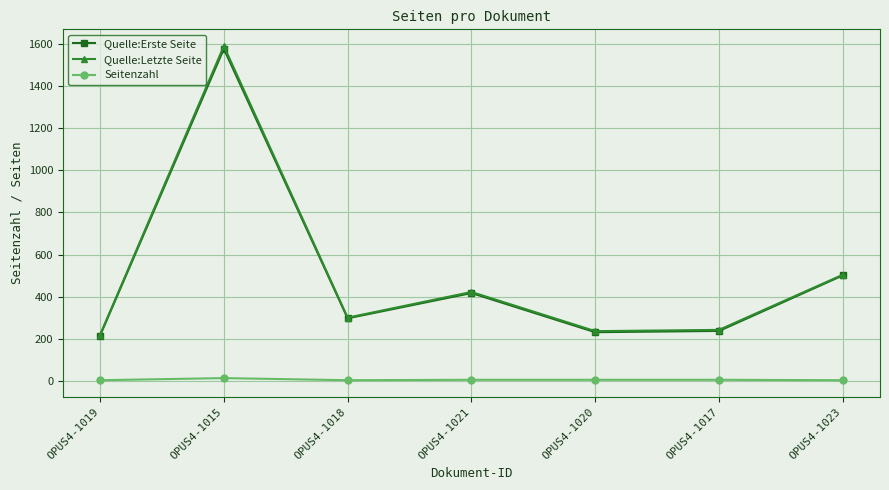

How many lines are shown in the chart?

3